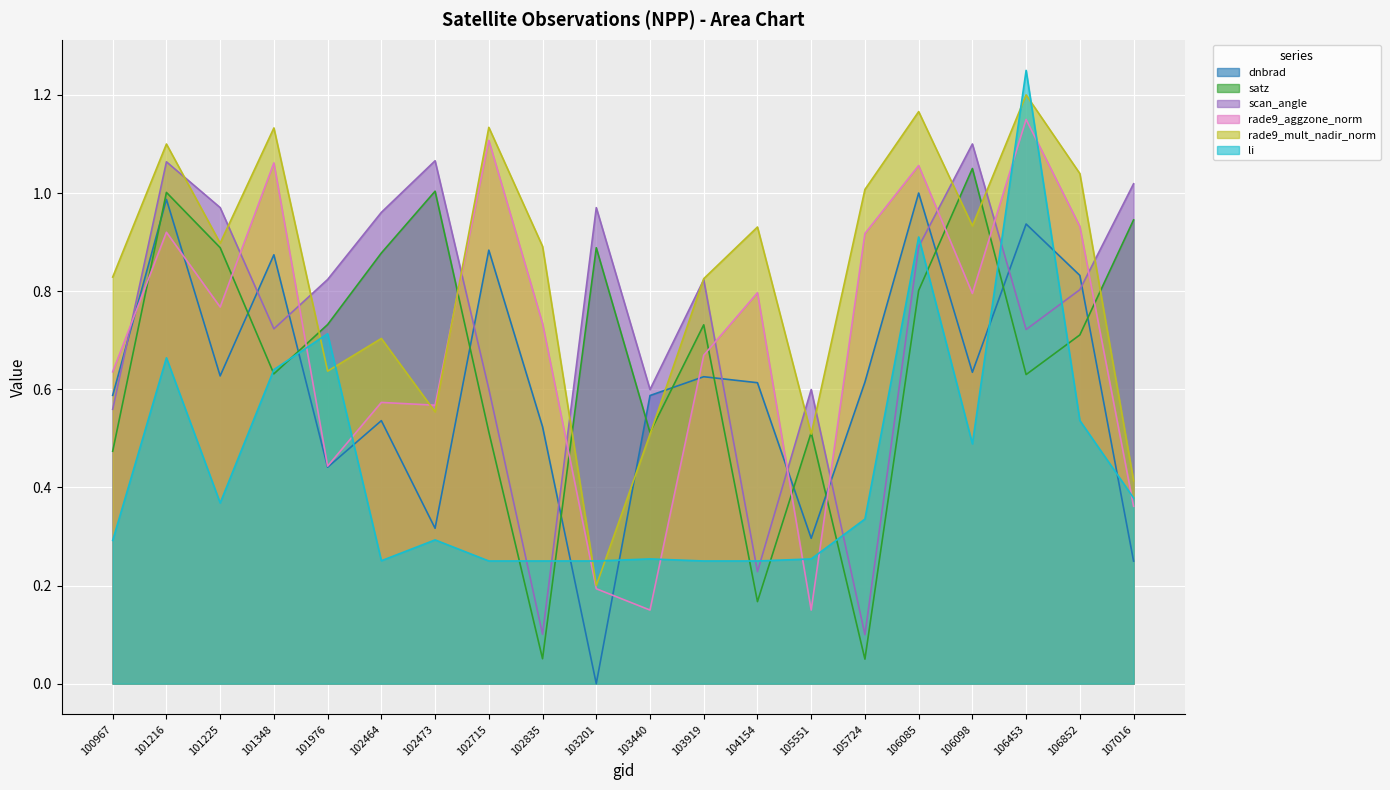

At which category is the sum across all series the highest?

106453